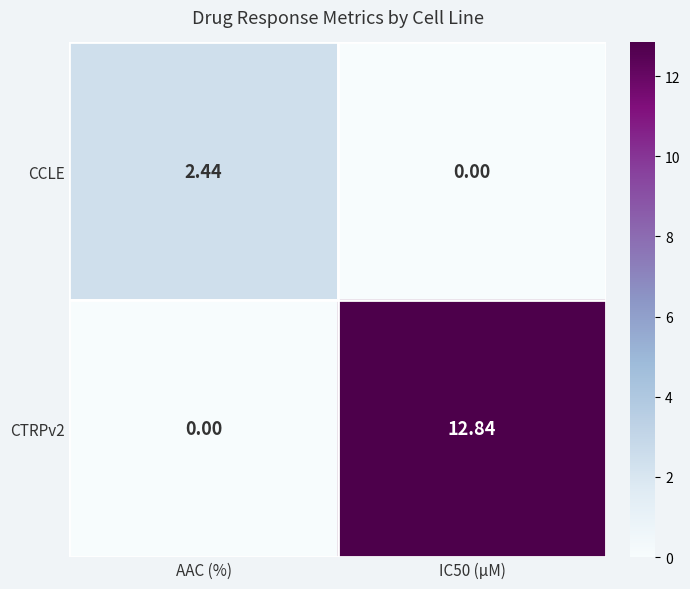

Where does the CCLE series first go above 2?

AAC (%)